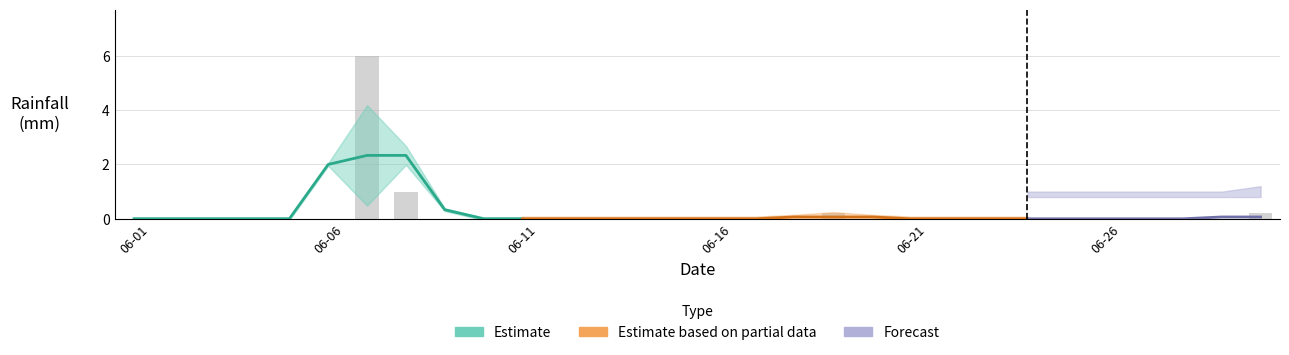

How many bars are there in total?

30